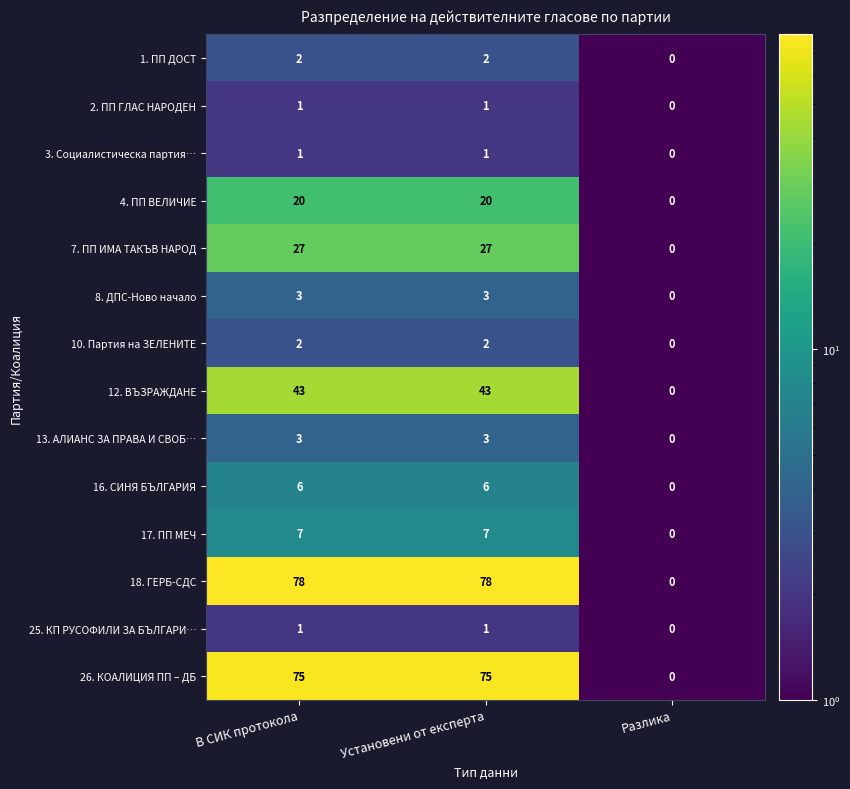

What is the maximum value for 8. ДПС-Ново начало?

3